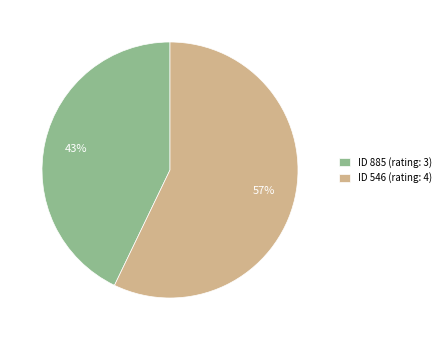

What percentage is the ID 546 (rating: 4) slice, to the nearest percent?

57%